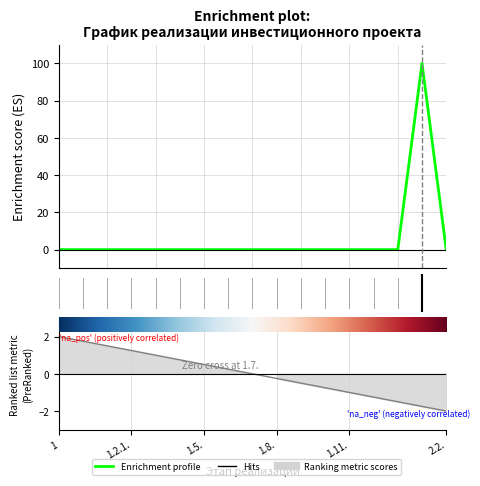

At which category does the chart reach its minimum across all series?

1